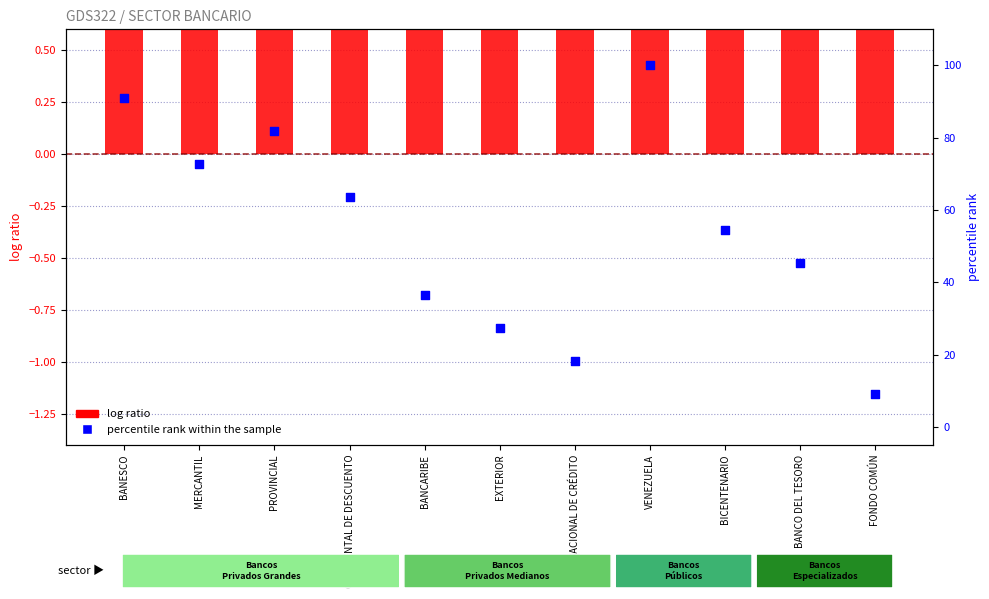

At which category is the sum across all series the highest?

VENEZUELA